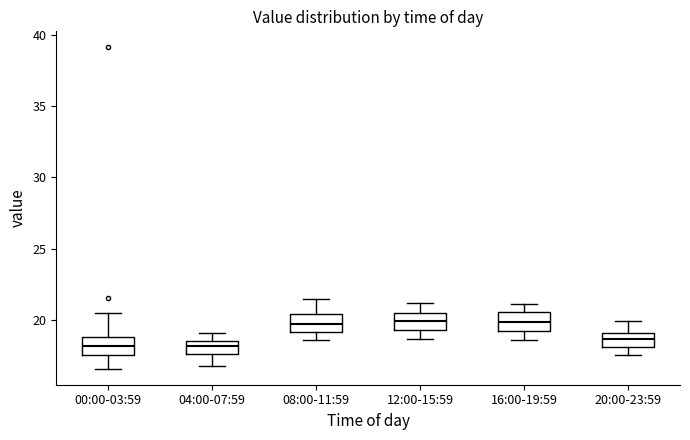

Reading left to right, transcribe this box plot: for each box, give where its median line is, the range the box spans, and where its two whiskers end, as read against the y-axis. The values are not printed on the chart, so give them approximately, as read against the axis.

00:00-03:59: median 18.0, box 17.5 to 19.0, whiskers 16.5 to 20.5
04:00-07:59: median 18.0, box 17.5 to 18.5, whiskers 17.0 to 19.0
08:00-11:59: median 19.5, box 19.0 to 20.5, whiskers 18.5 to 21.5
12:00-15:59: median 20.0, box 19.5 to 20.5, whiskers 18.5 to 21.0
16:00-19:59: median 20.0, box 19.0 to 20.5, whiskers 18.5 to 21.0
20:00-23:59: median 18.5, box 18.0 to 19.0, whiskers 17.5 to 20.0